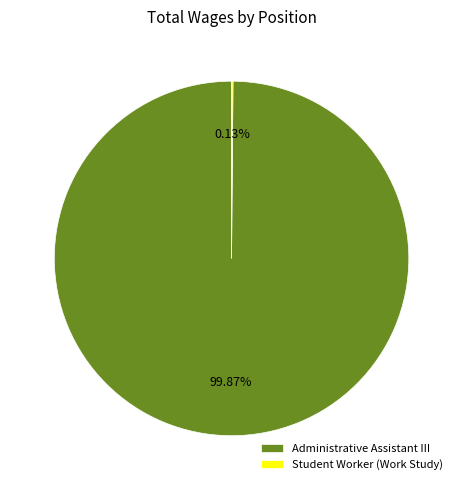

What is the largest slice in the pie chart?

Administrative Assistant III